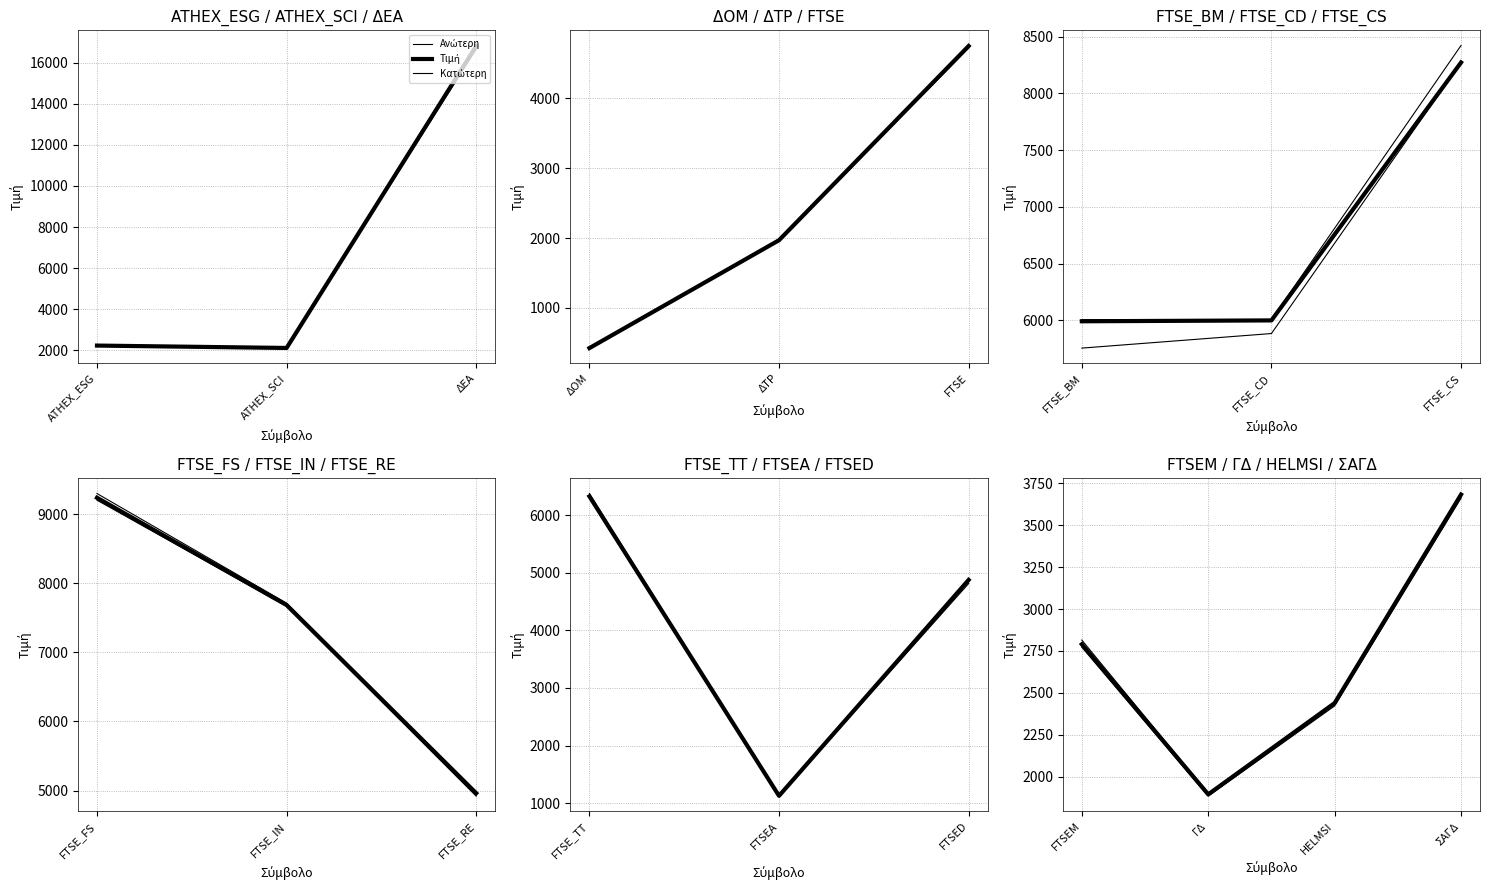

True or false: Ανώτερη has more than 2 points higher than both neighbors.

False